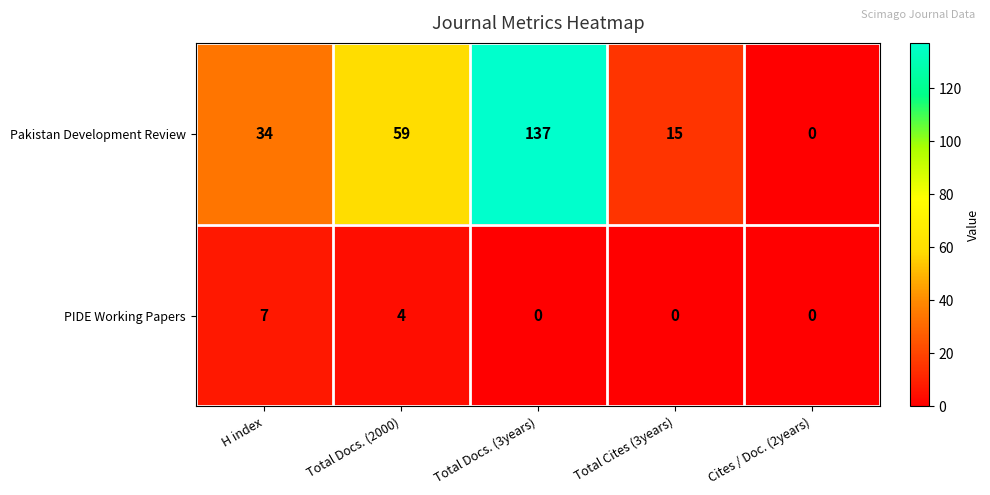

Reading left to right, list all the values displayed in this chart.

Pakistan Development Review: H index=34	Total Docs. (2000)=59	Total Docs. (3years)=137	Total Cites (3years)=15	Cites / Doc. (2years)=0
PIDE Working Papers: H index=7	Total Docs. (2000)=4	Total Docs. (3years)=0	Total Cites (3years)=0	Cites / Doc. (2years)=0